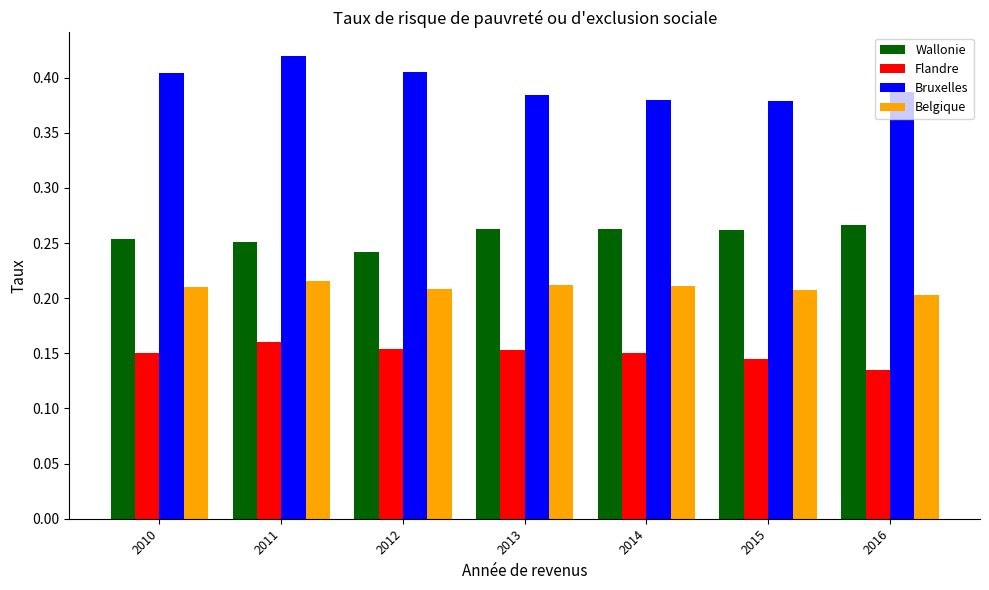

What is the total value across all series at 2015?

1.0